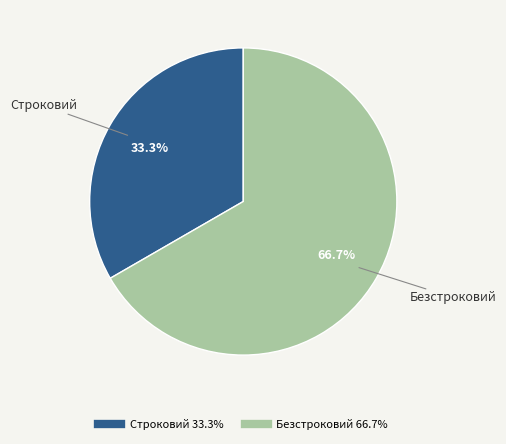

True or false: Строковий accounts for 33% of the total.

True